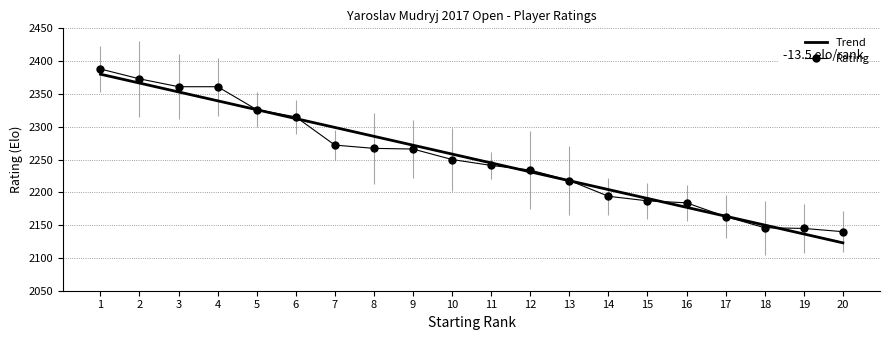

What is the total value across all series at 1?

4768.1